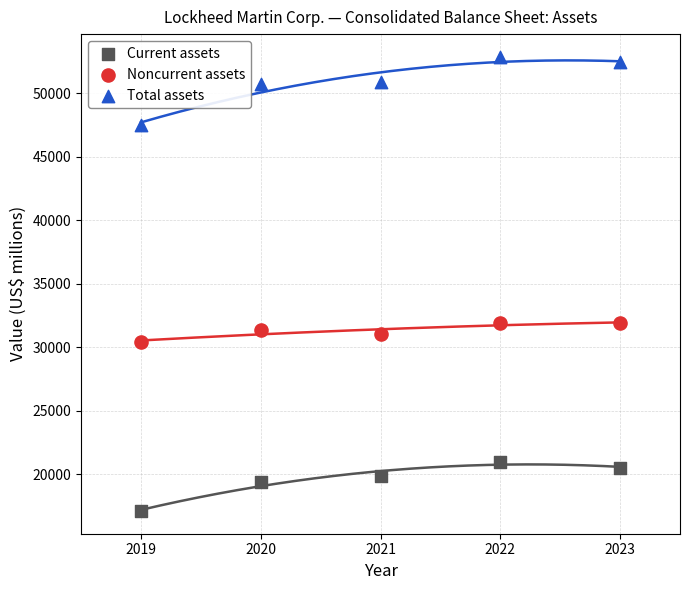

What are all the series names shown in the legend?

Current assets, Noncurrent assets, Total assets